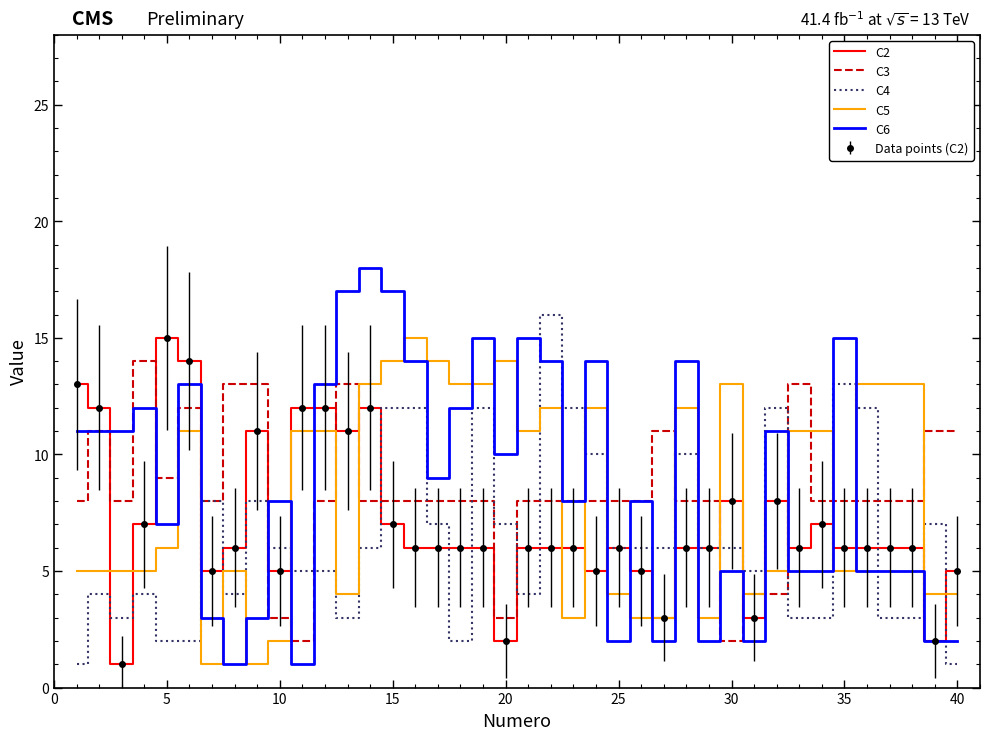

Which series has the largest total across all categories?

C6